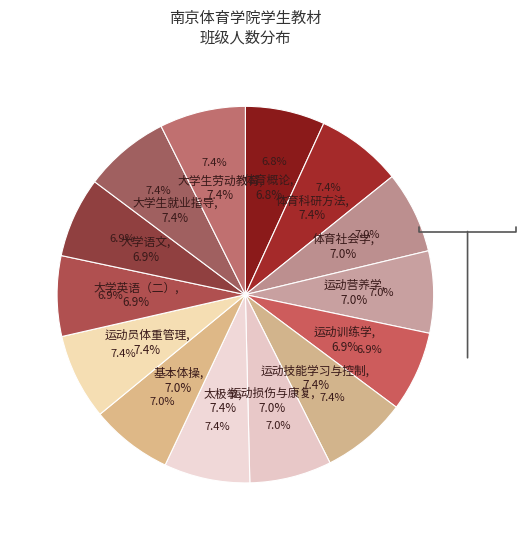

To the nearest percent, what is the average slice percentage?

7%